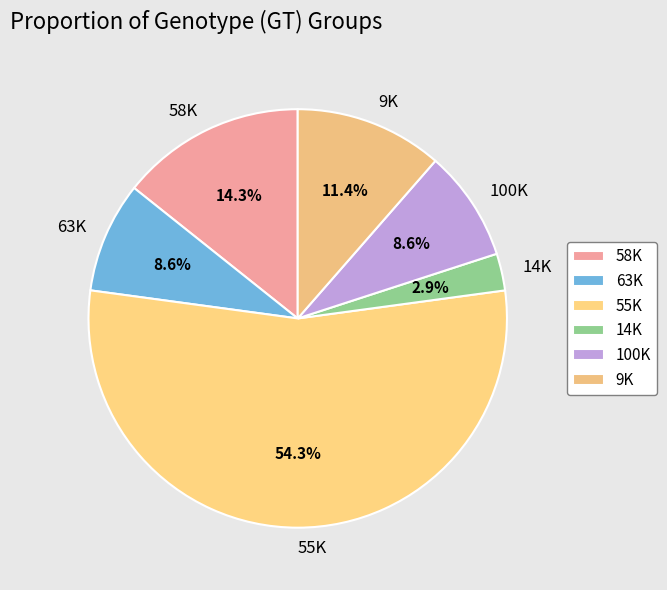

Count the number of slices in the pie.

6